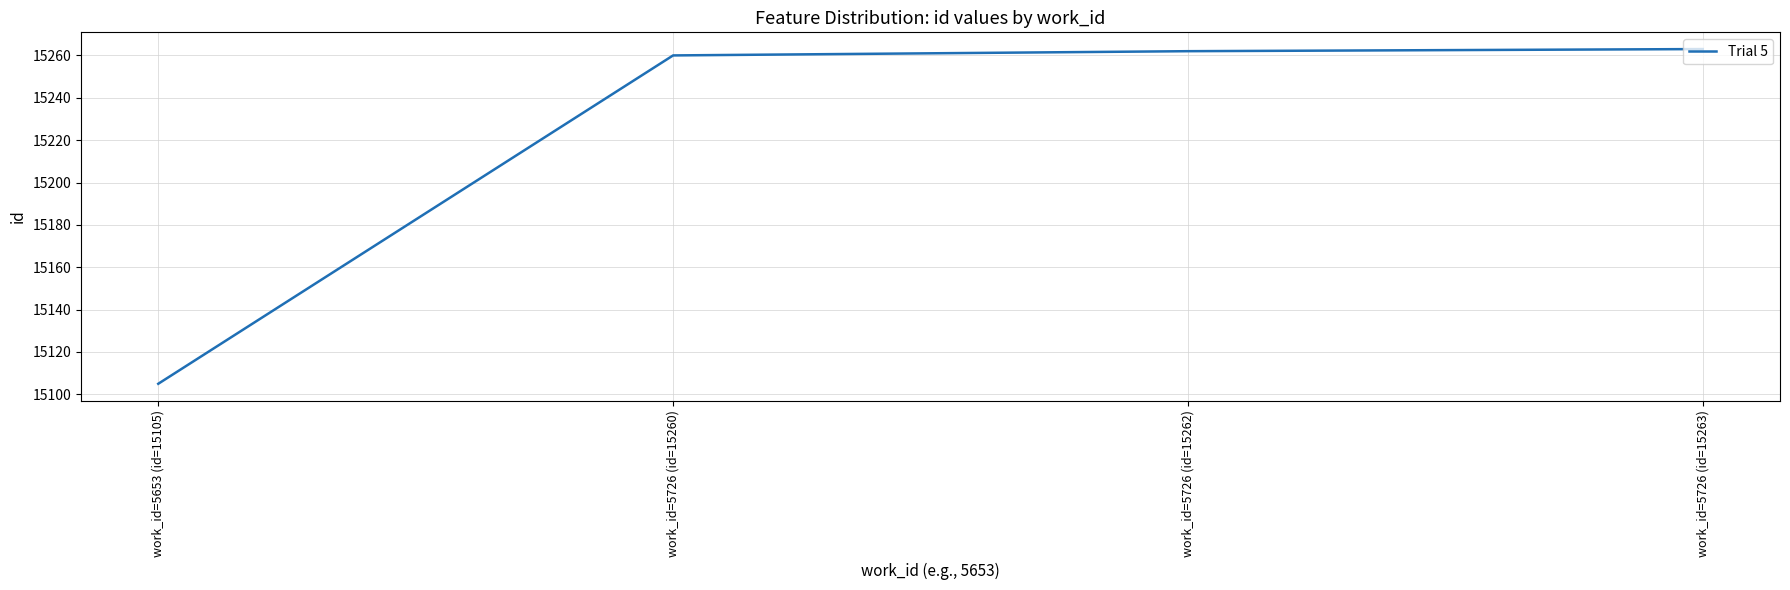

What is the ratio of the value at work_id=5726 (id=15263) to the value at work_id=5726 (id=15262)?

1.0